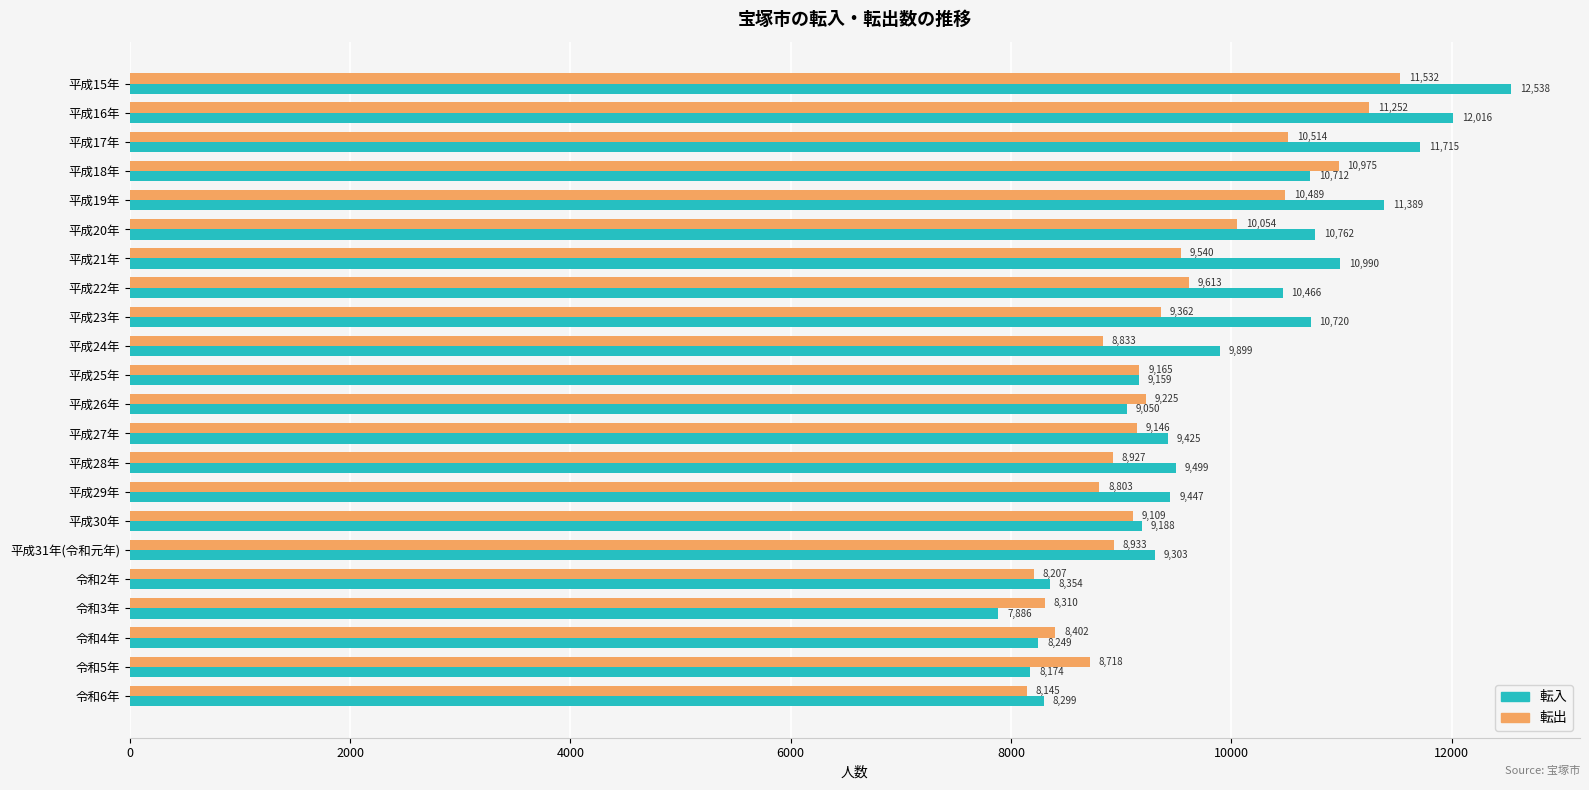

What is the spread (max minus min) of values at 平成30年?

79